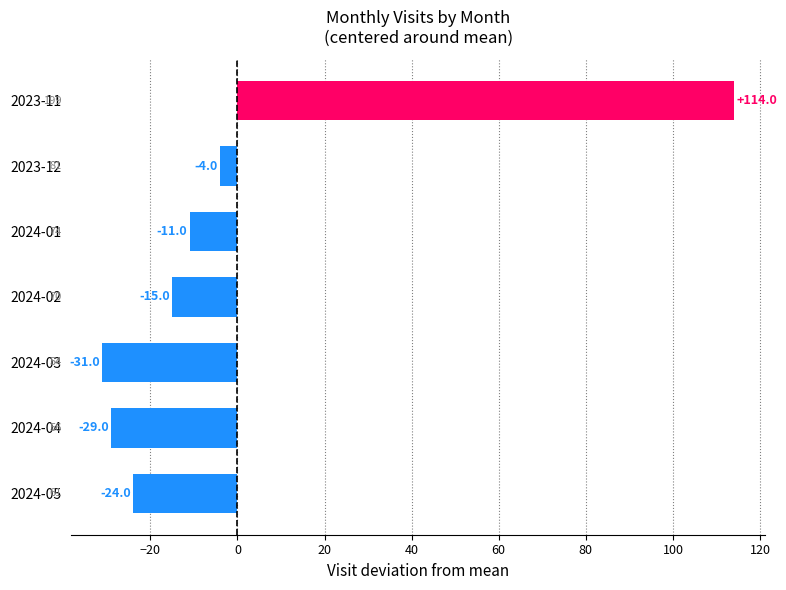

At which label is the value closest to 41?

2023-12